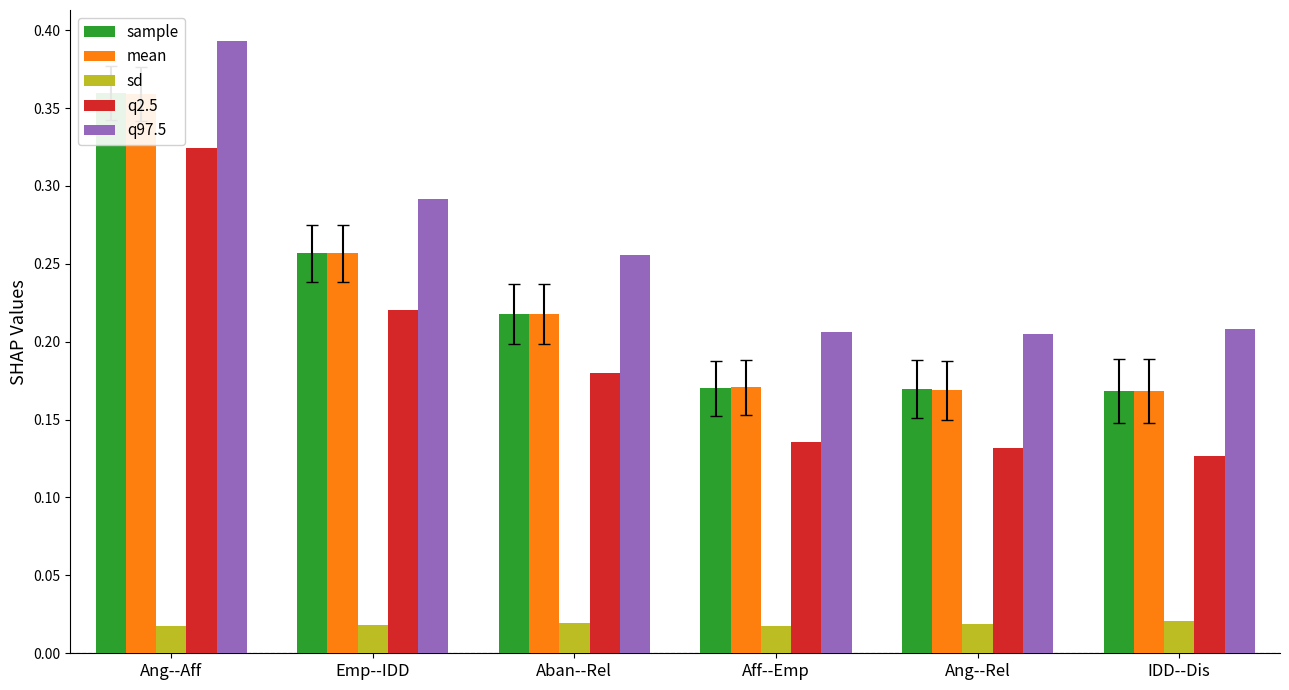

True or false: sd has a value of 0.0 at Emp--IDD.

True